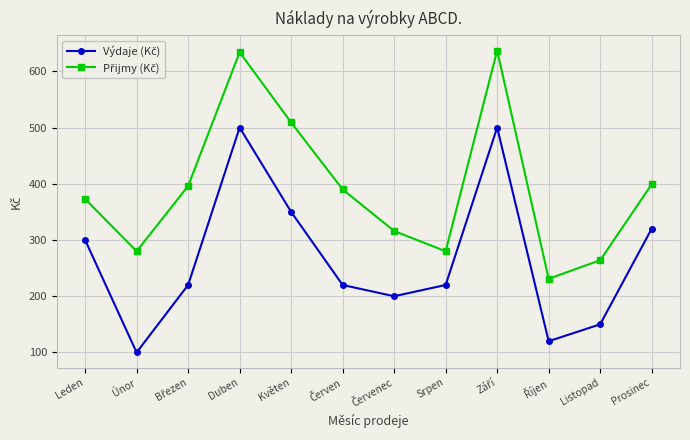

Which category has the lowest value across all series?

Únor